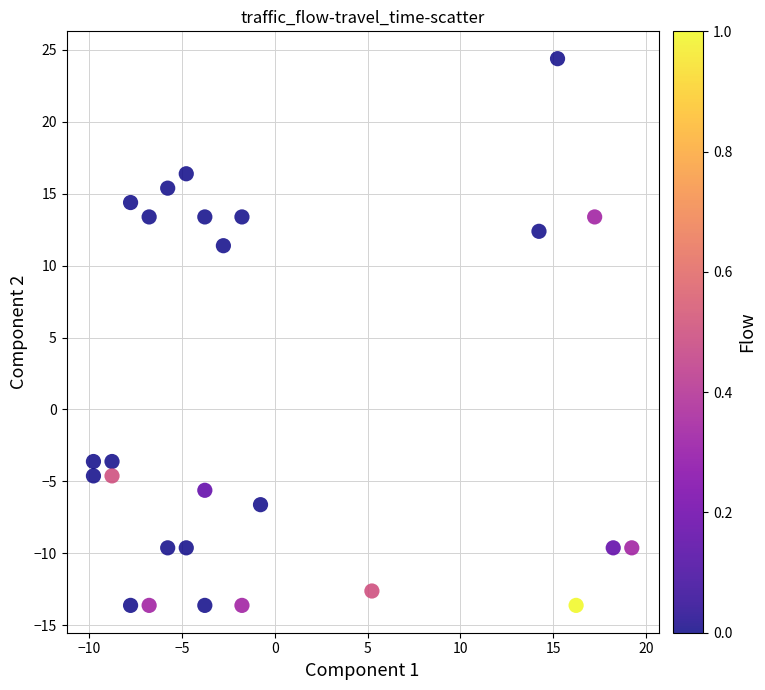

What is the range of X values (max minus min)?

29.0